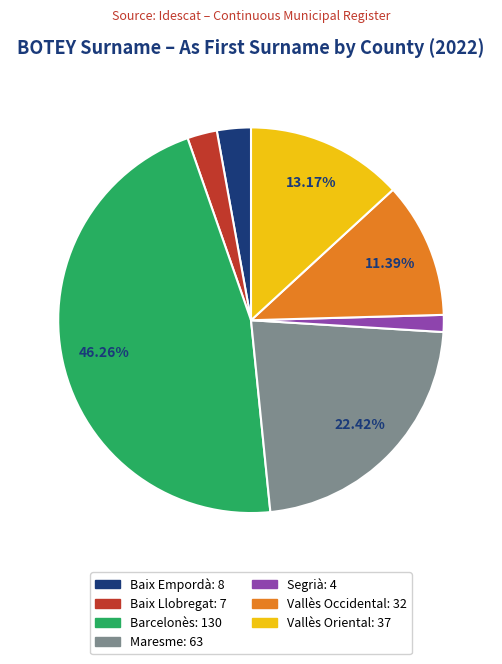

To the nearest percent, what is the average slice percentage?

14%